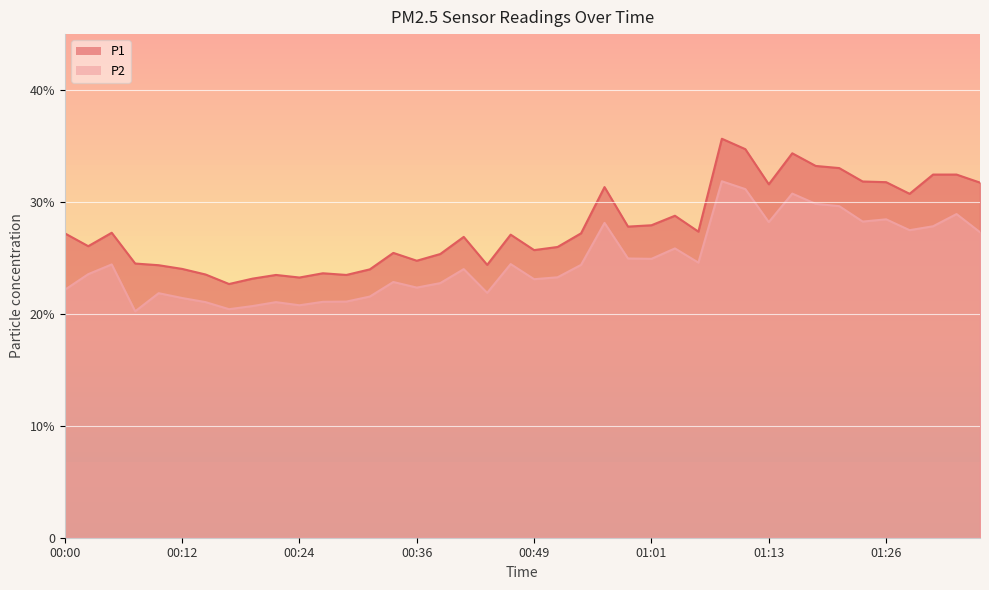

Reading left to right, extract all data points from this chart.

P1: 27.2	26.1	27.2	24.5	24.4	24.0	23.5	22.7	23.1	23.5	23.2	23.6	23.5	24.0	25.4	24.8	25.4	26.9	24.4	27.1	25.7	26.0	27.2	31.3	27.8	27.9	28.8	27.4	35.6	34.7	31.6	34.4	33.2	33.0	31.8	31.8	30.7	32.5	32.5	31.7
P2: 22.1	23.6	24.4	20.2	21.9	21.4	21.1	20.4	20.7	21.1	20.8	21.1	21.1	21.6	22.9	22.4	22.8	24.0	21.9	24.4	23.1	23.3	24.4	28.1	24.9	24.9	25.9	24.6	31.9	31.1	28.2	30.8	29.8	29.6	28.2	28.4	27.5	27.8	28.9	27.3